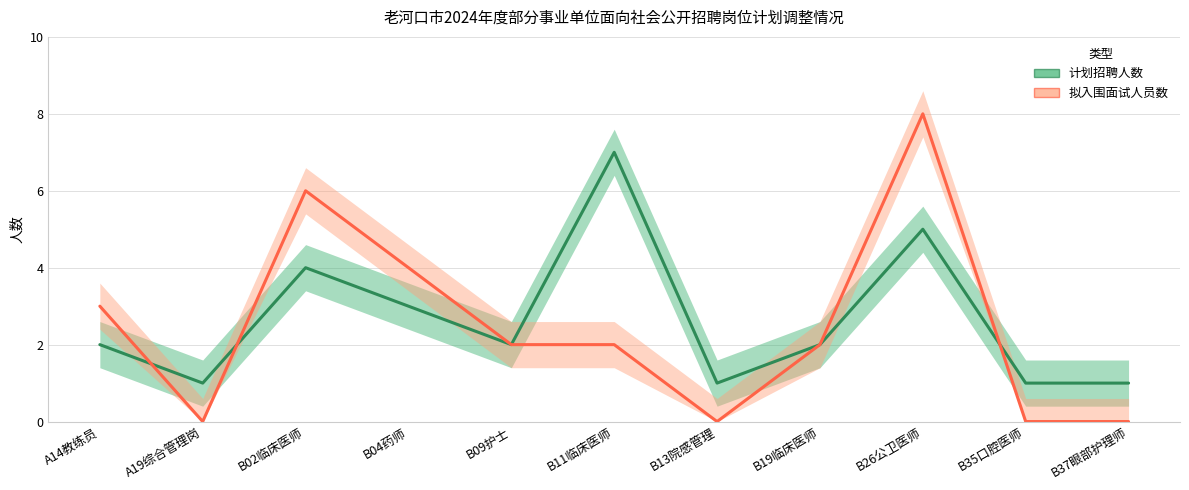

Rank the categories by 拟入围面试人员数 value from lowest to highest.

A19综合管理岗, B13院感管理, B35口腔医师, B37眼部护理师, B09护士, B11临床医师, B19临床医师, A14教练员, B04药师, B02临床医师, B26公卫医师